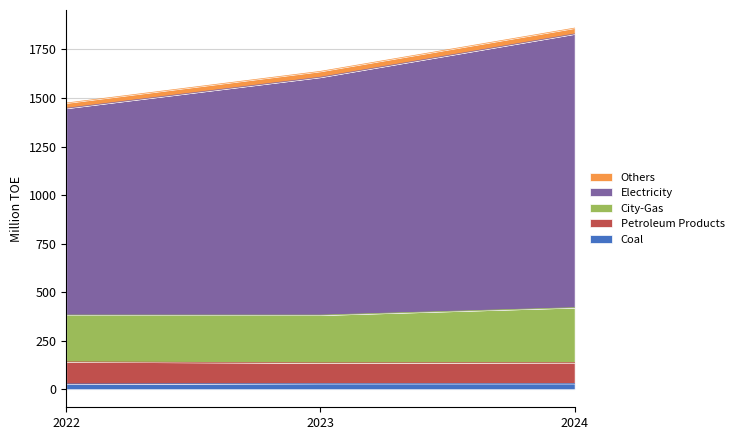

At how many categories does at least one series exceed 968?

3